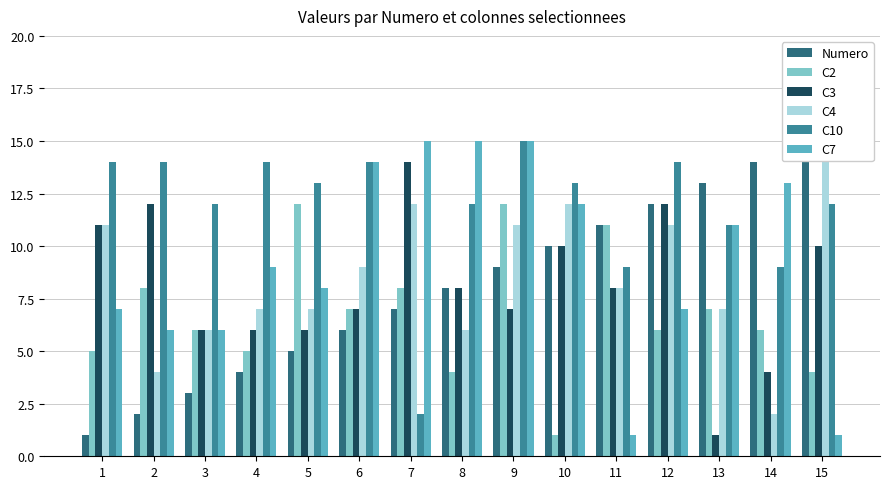

Reading left to right, transcribe all the data shown in this chart.

Numero: 1=1	2=2	3=3	4=4	5=5	6=6	7=7	8=8	9=9	10=10	11=11	12=12	13=13	14=14	15=15
C2: 1=5	2=8	3=6	4=5	5=12	6=7	7=8	8=4	9=12	10=1	11=11	12=6	13=7	14=6	15=4
C3: 1=11	2=12	3=6	4=6	5=6	6=7	7=14	8=8	9=7	10=10	11=8	12=12	13=1	14=4	15=10
C4: 1=11	2=4	3=6	4=7	5=7	6=9	7=12	8=6	9=11	10=12	11=8	12=11	13=7	14=2	15=14
C10: 1=14	2=14	3=12	4=14	5=13	6=14	7=2	8=12	9=15	10=13	11=9	12=14	13=11	14=9	15=12
C7: 1=7	2=6	3=6	4=9	5=8	6=14	7=15	8=15	9=15	10=12	11=1	12=7	13=11	14=13	15=1